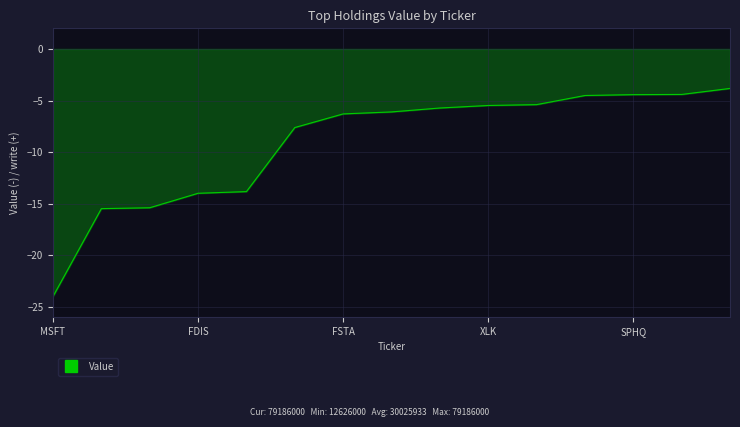

How many distinct data groups are displayed?

1